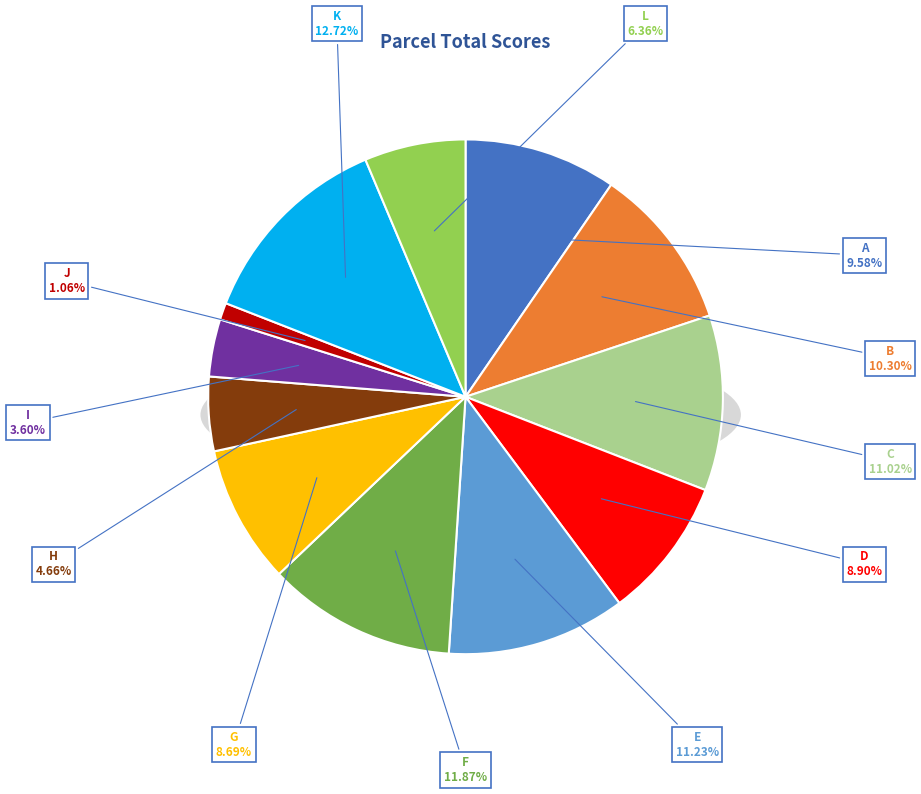

Is there a majority slice in this chart?

No